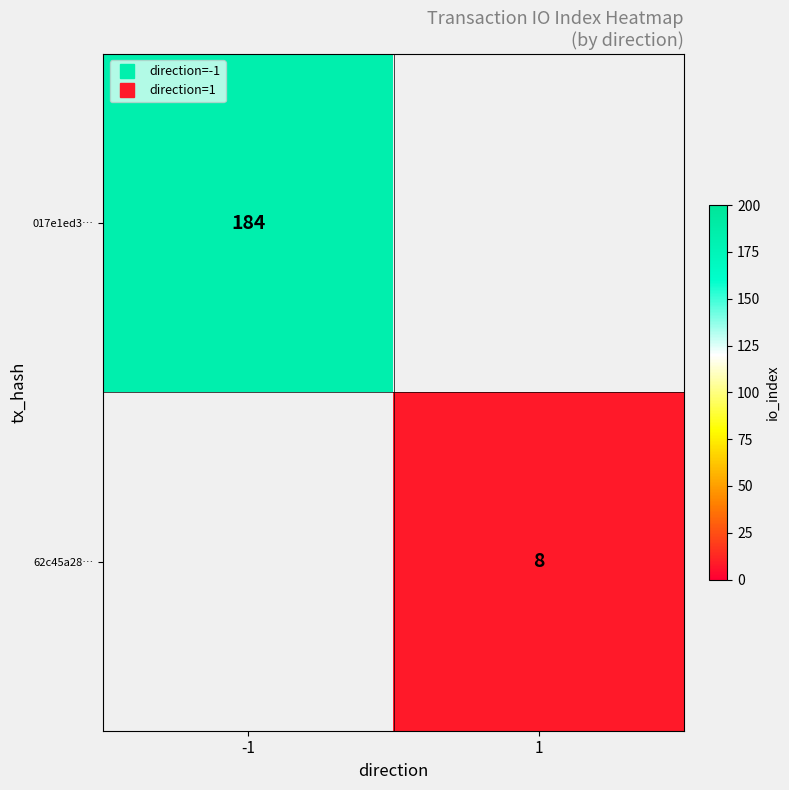

True or false: 62c45a28… has a value of 8.0 at 1.

True